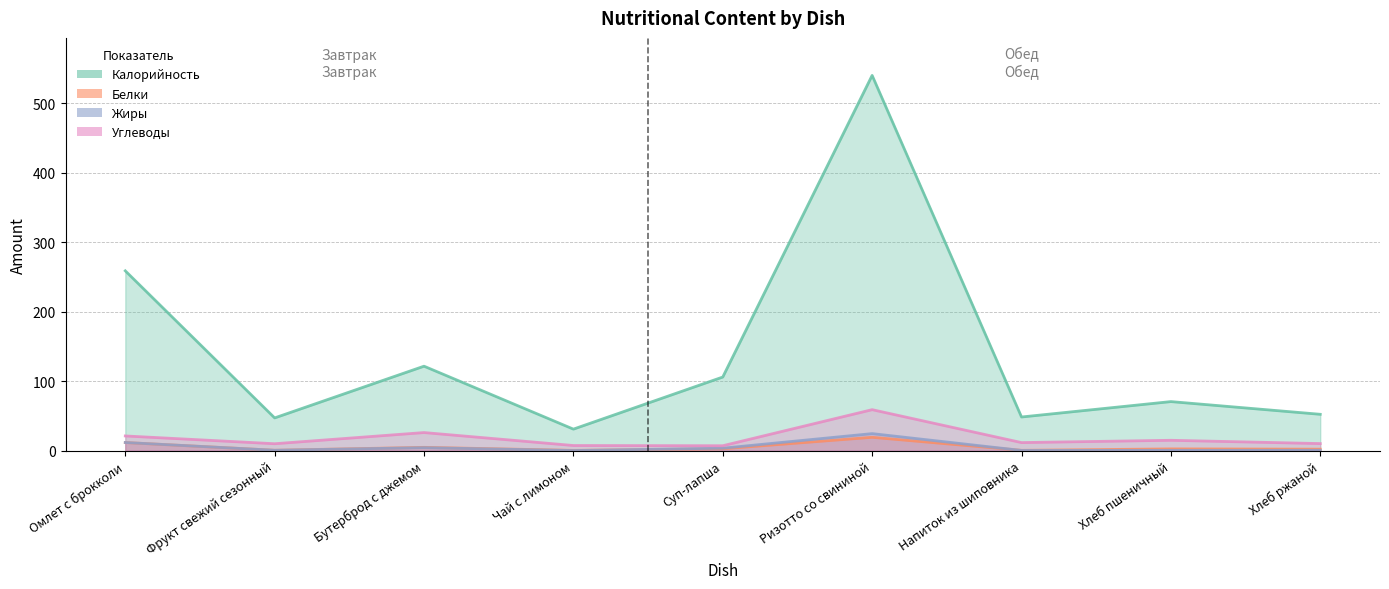

What is the greatest value displayed?

540.3